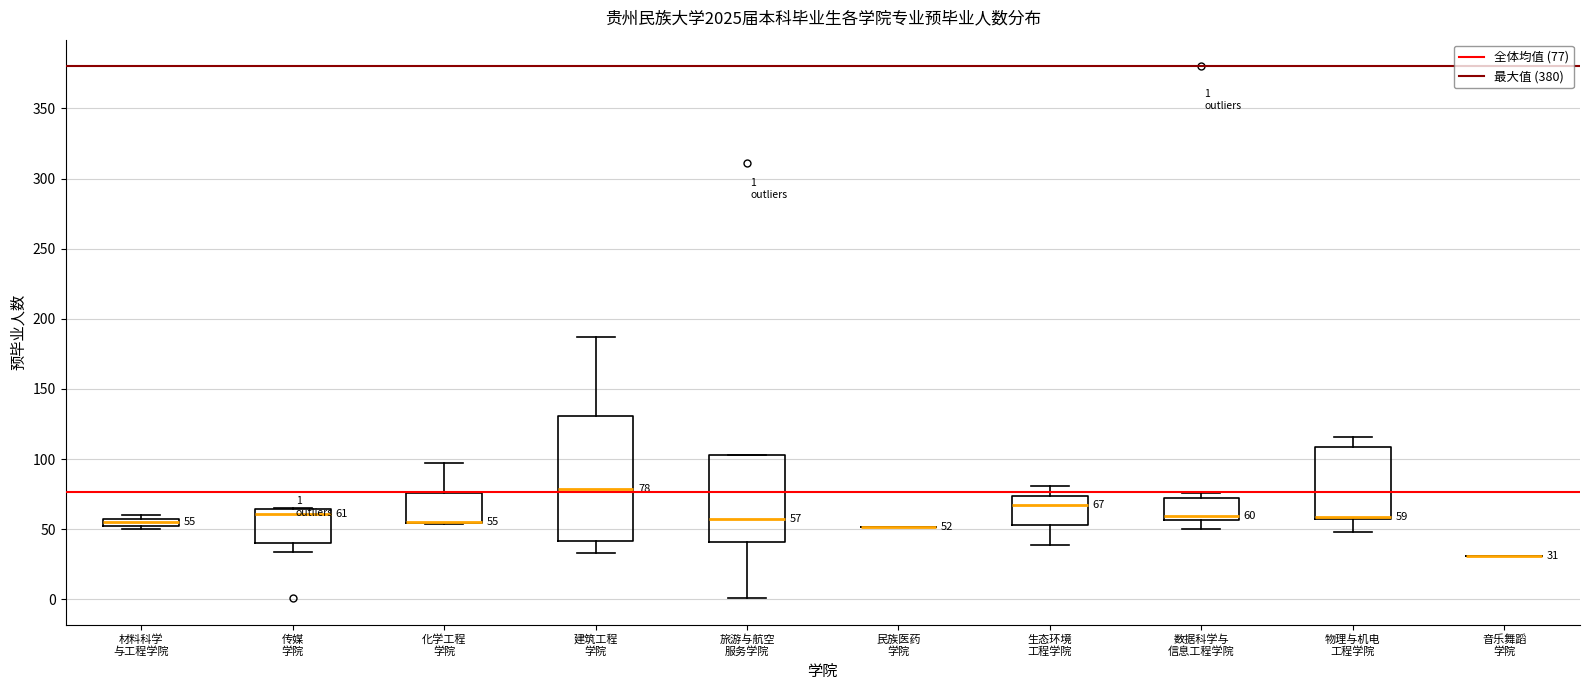

Which box is the tallest, from its lower edge to its upper edge?

建筑工程 学院